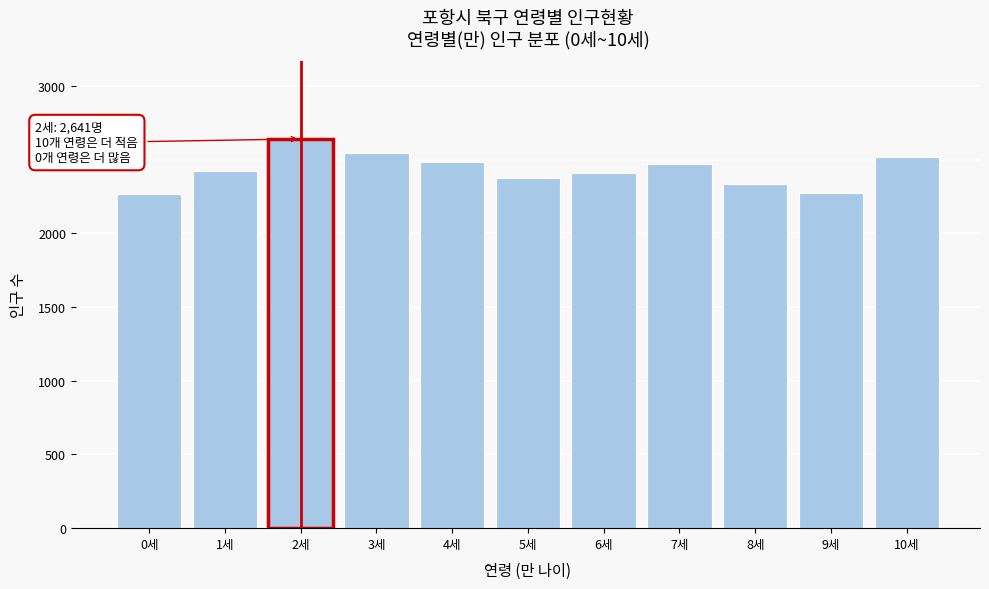

What is the average value?

2432